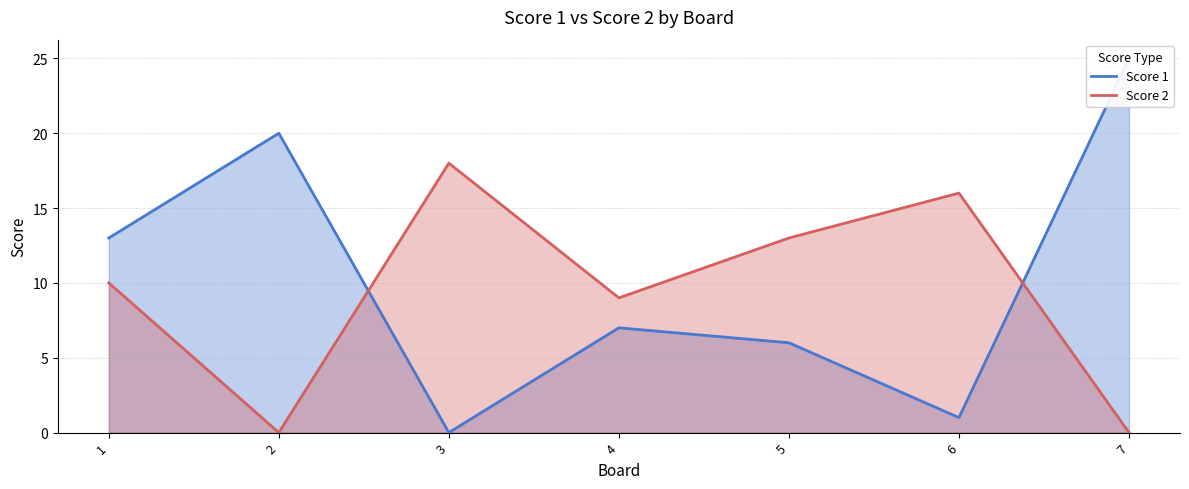

What is the sum of all Score 1 values?

72